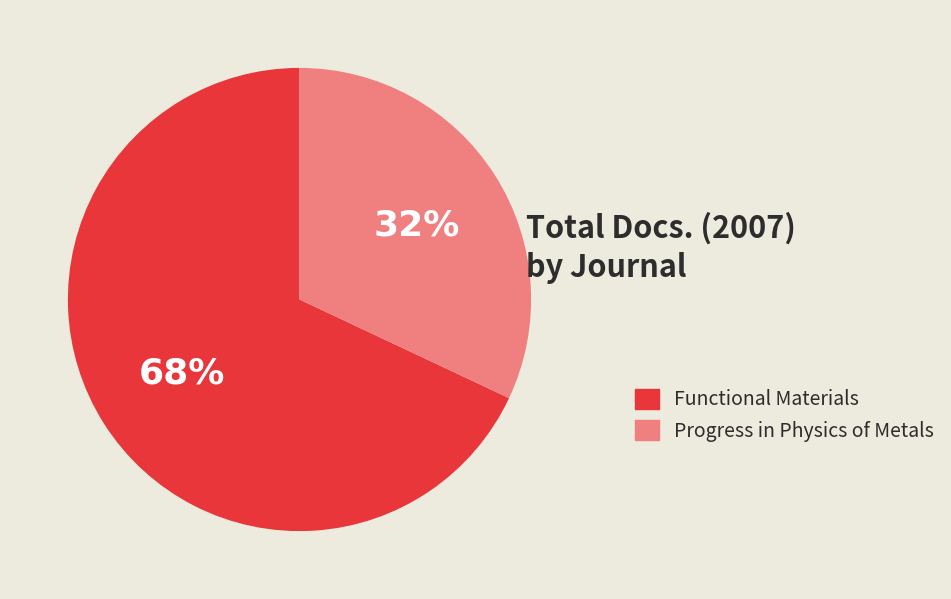

To the nearest percent, what percentage of the pie is Functional Materials?

68%